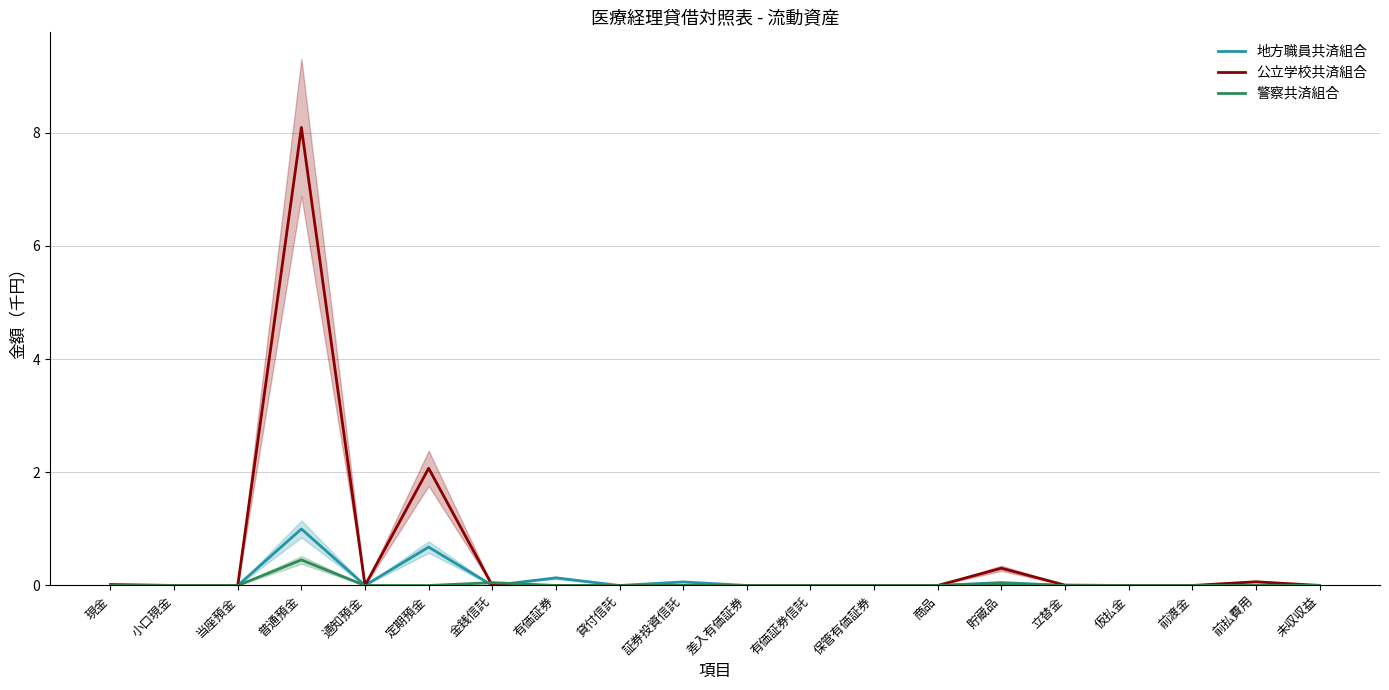

Between which two adjacent categories do 警察共済組合 and 地方職員共済組合 first intersect?

定期預金 and 金銭信託